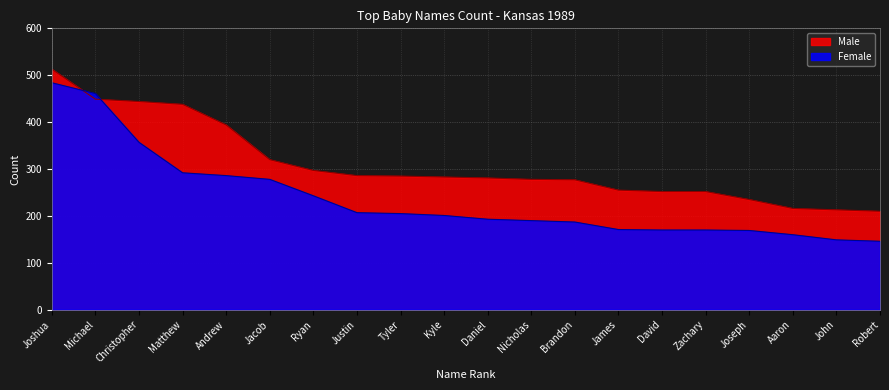

At which label is Female closest to 315?

Matthew